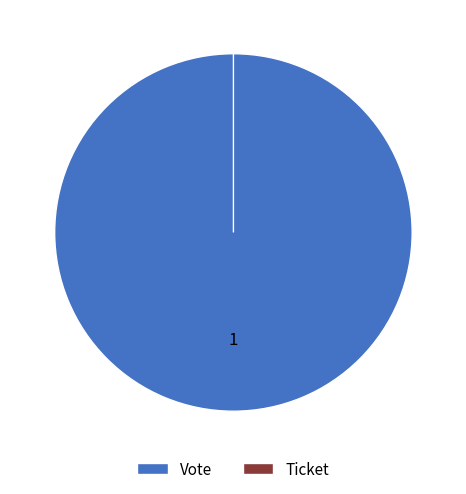

What is the largest slice in the pie chart?

Vote